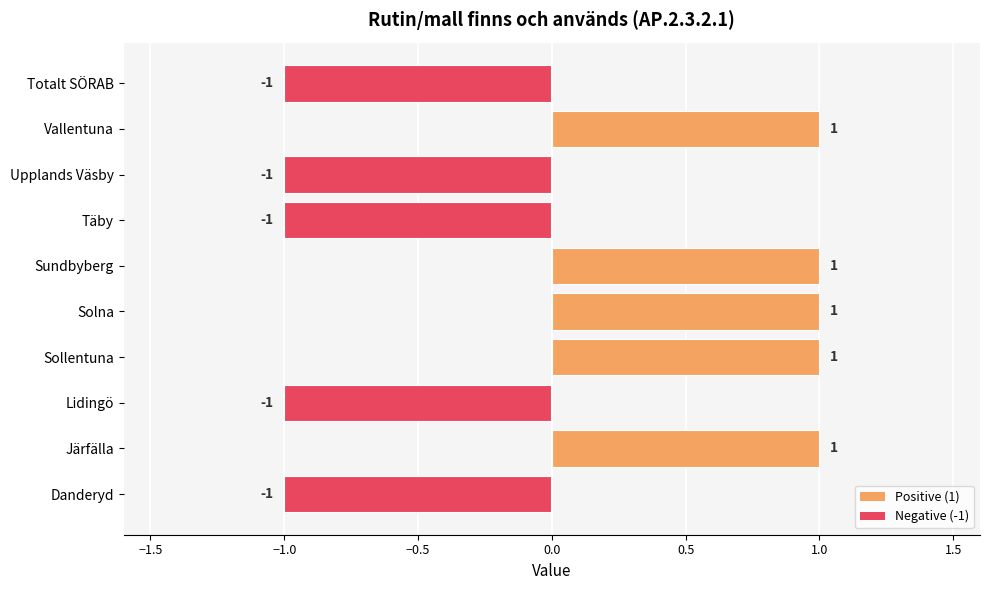

The value at Upplands Väsby is -1. True or false?

True